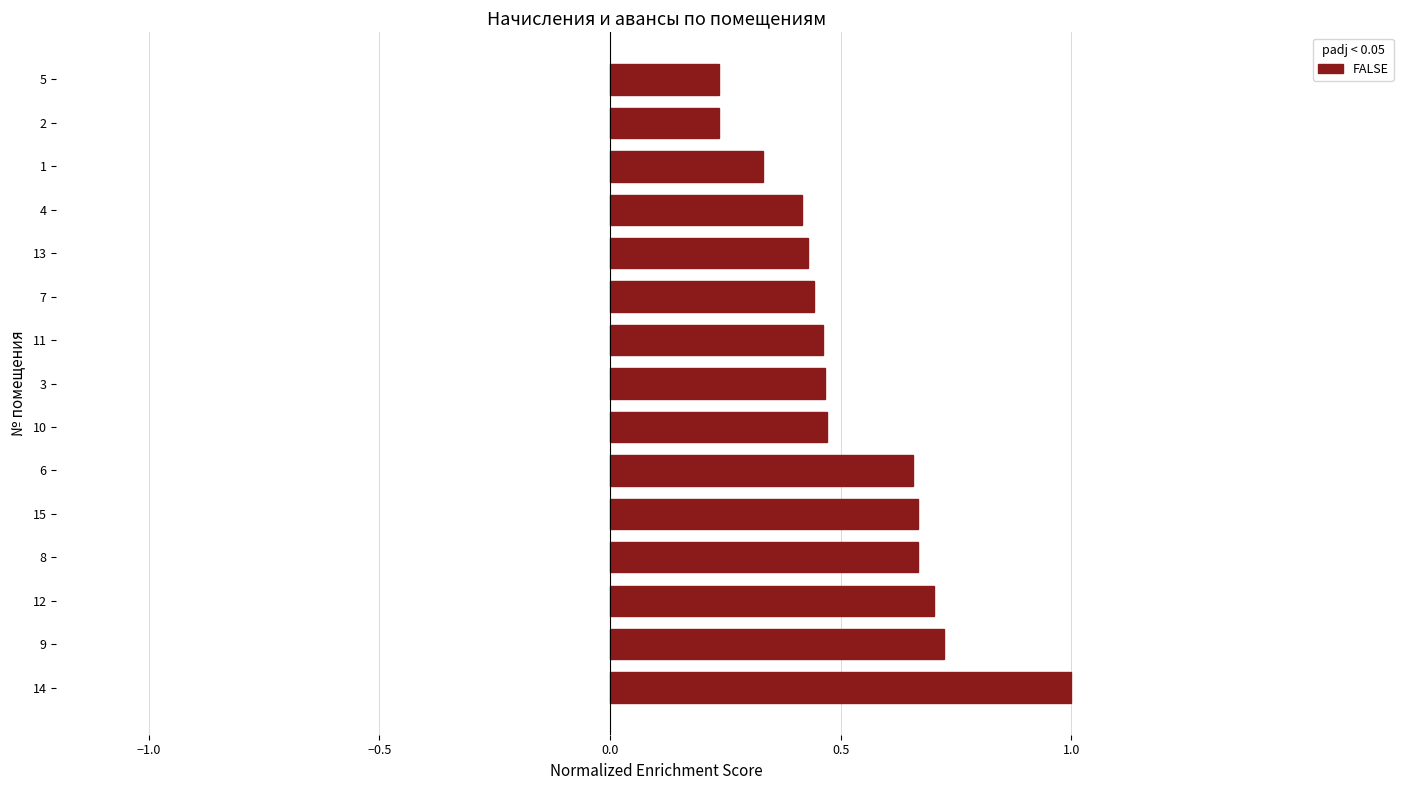

Which category has the highest value across all series?

14